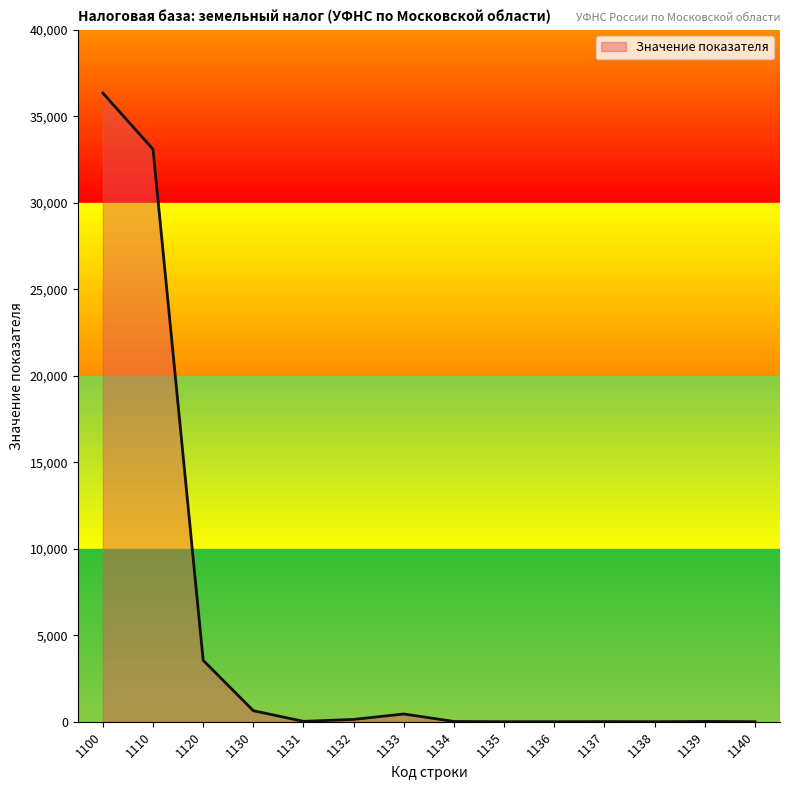

How many lines are shown in the chart?

1